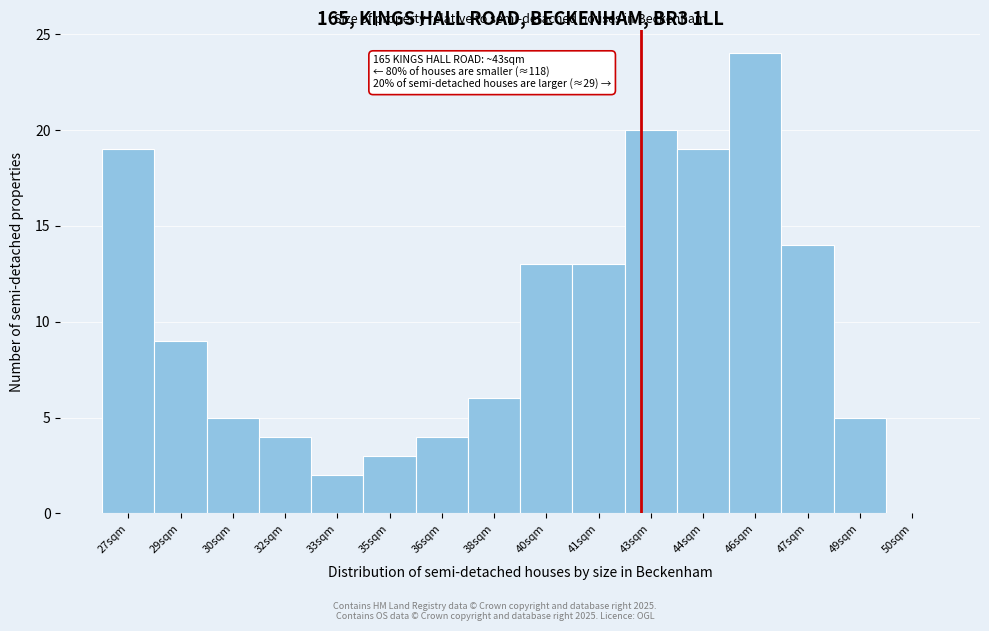

Reading left to right, what are all the values shown in this chart?

27sqm=19	29sqm=9	30sqm=5	32sqm=4	33sqm=2	35sqm=3	36sqm=4	38sqm=6	40sqm=13	41sqm=13	43sqm=20	44sqm=19	46sqm=24	47sqm=14	49sqm=5	50sqm=0